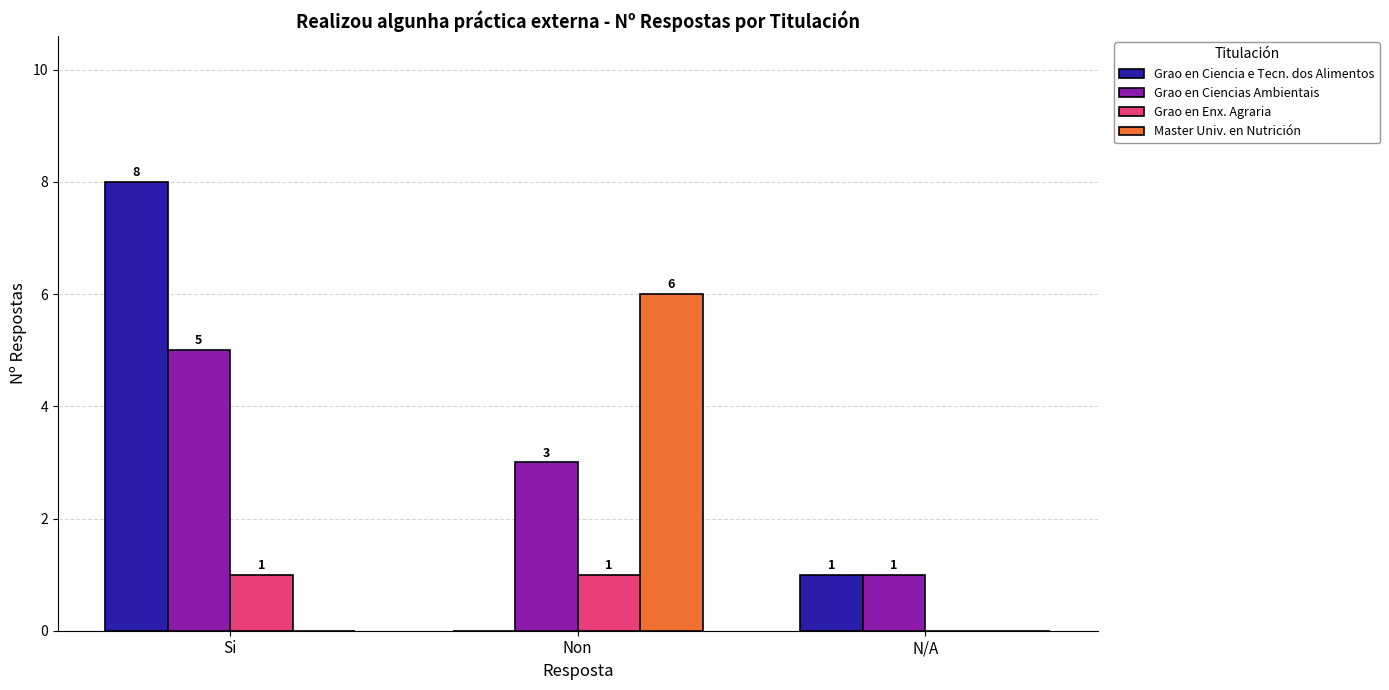

Which category has the highest value in the Master Univ. en Nutrición series?

Non